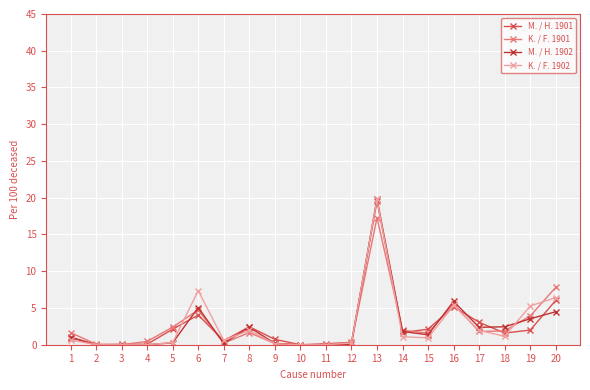

True or false: M. / H. 1902 has more than 1 interior local peaks.

True